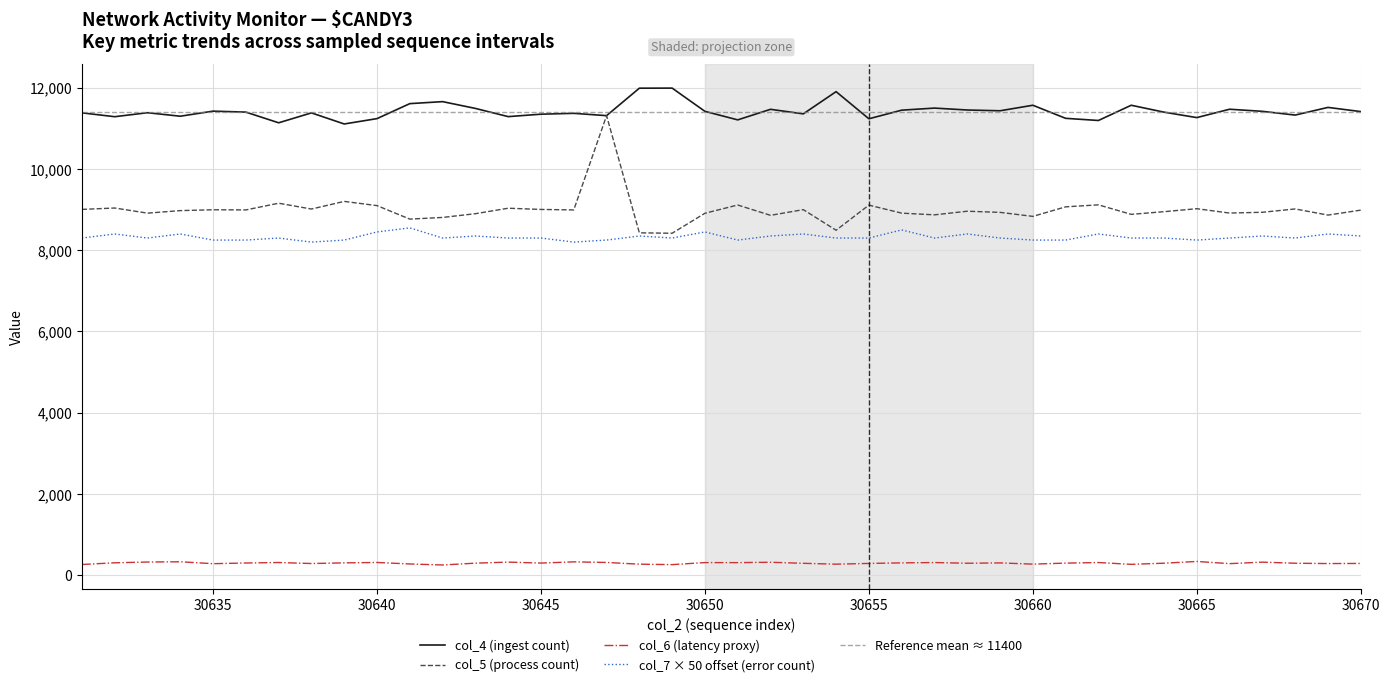

Reading left to right, what are all the values shown in this chart?

col_4: 30631=11382	30632=11287	30633=11385	30634=11299	30635=11424	30636=11400	30637=11137	30638=11381	30639=11108	30640=11240	30641=11609	30642=11658	30643=11491	30644=11289	30645=11349	30646=11370	30647=11313	30648=11989	30649=11991	30650=11419	30651=11209	30652=11469	30653=11357	30654=11904	30655=11236	30656=11448	30657=11499	30658=11452	30659=11433	30660=11569	30661=11247	30662=11194	30663=11569	30664=11399	30665=11265	30666=11471	30667=11419	30668=11327	30669=11516	30670=11413
col_5: 30631=9005	30632=9039	30633=8913	30634=8975	30635=8996	30636=8992	30637=9157	30638=9014	30639=9202	30640=9098	30641=8766	30642=8807	30643=8899	30644=9034	30645=9004	30646=8992	30647=11313	30648=8428	30649=8418	30650=8910	30651=9113	30652=8859	30653=8999	30654=8492	30655=9110	30656=8913	30657=8871	30658=8960	30659=8932	30660=8833	30661=9068	30662=9117	30663=8883	30664=8949	30665=9022	30666=8915	30667=8934	30668=9016	30669=8865	30670=8987
col_6: 30631=263	30632=305	30633=324	30634=330	30635=283	30636=300	30637=312	30638=287	30639=303	30640=313	30641=276	30642=251	30643=296	30644=322	30645=298	30646=328	30647=313	30648=271	30649=260	30650=310	30651=309	30652=318	30653=292	30654=271	30655=289	30656=303	30657=311	30658=294	30659=302	30660=272	30661=297	30662=311	30663=267	30664=295	30665=338	30666=284	30667=321	30668=294	30669=286	30670=289
col_7: 30631=8300	30632=8400	30633=8300	30634=8400	30635=8250	30636=8250	30637=8300	30638=8200	30639=8250	30640=8450	30641=8550	30642=8300	30643=8350	30644=8300	30645=8300	30646=8200	30647=8250	30648=8350	30649=8300	30650=8450	30651=8250	30652=8350	30653=8400	30654=8300	30655=8300	30656=8500	30657=8300	30658=8400	30659=8300	30660=8250	30661=8250	30662=8400	30663=8300	30664=8300	30665=8250	30666=8300	30667=8350	30668=8300	30669=8400	30670=8350